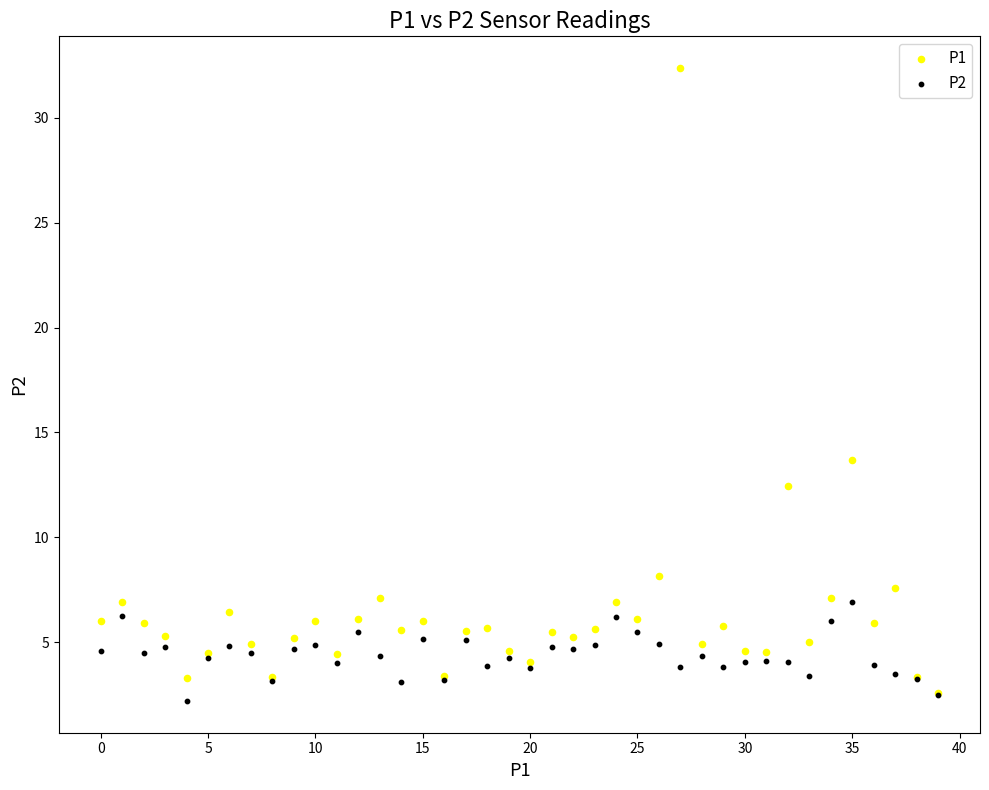

Across all series, what Y value is closest to 17?

13.7